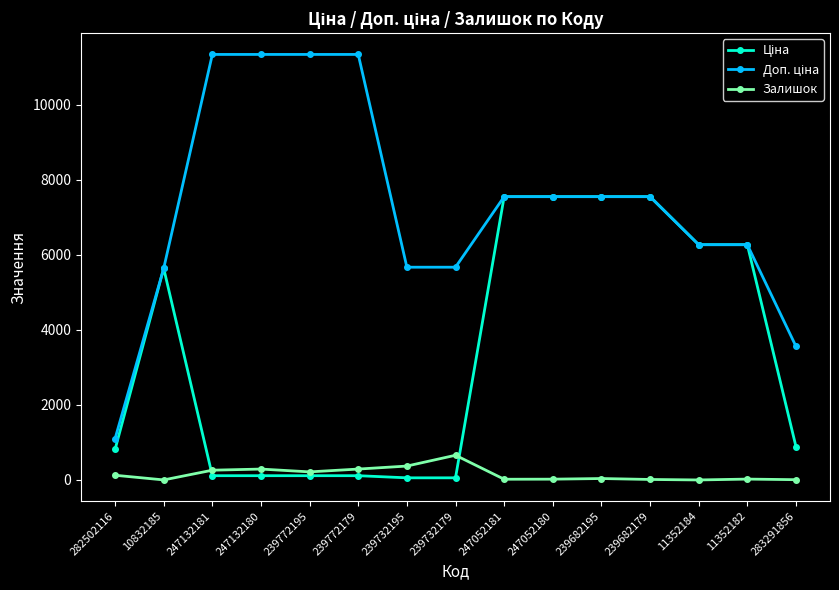

At how many categories does at least one series exceed 9868?

4